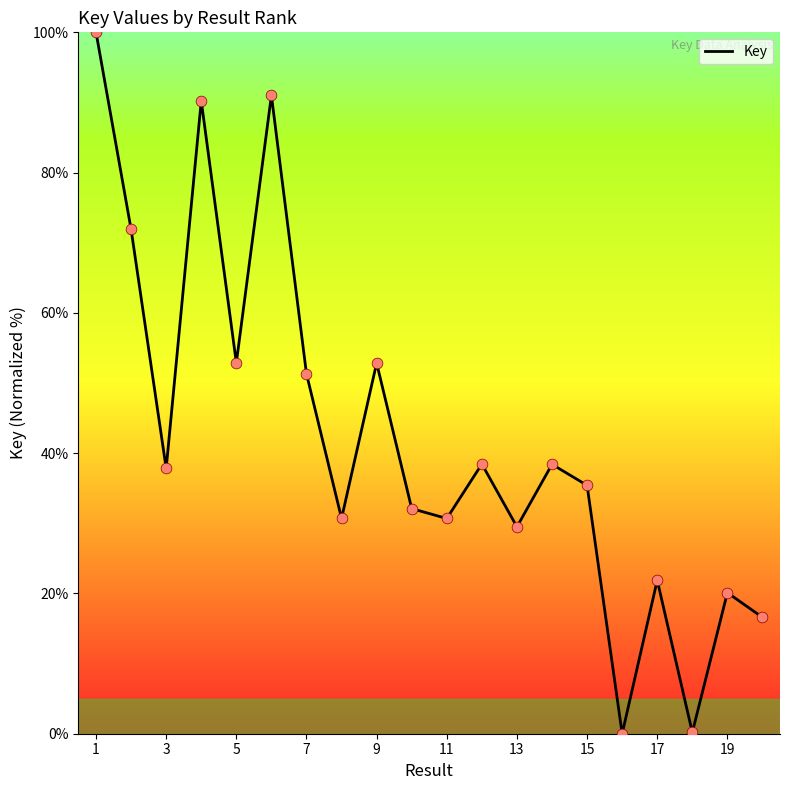

What is the greatest value displayed?

100.0